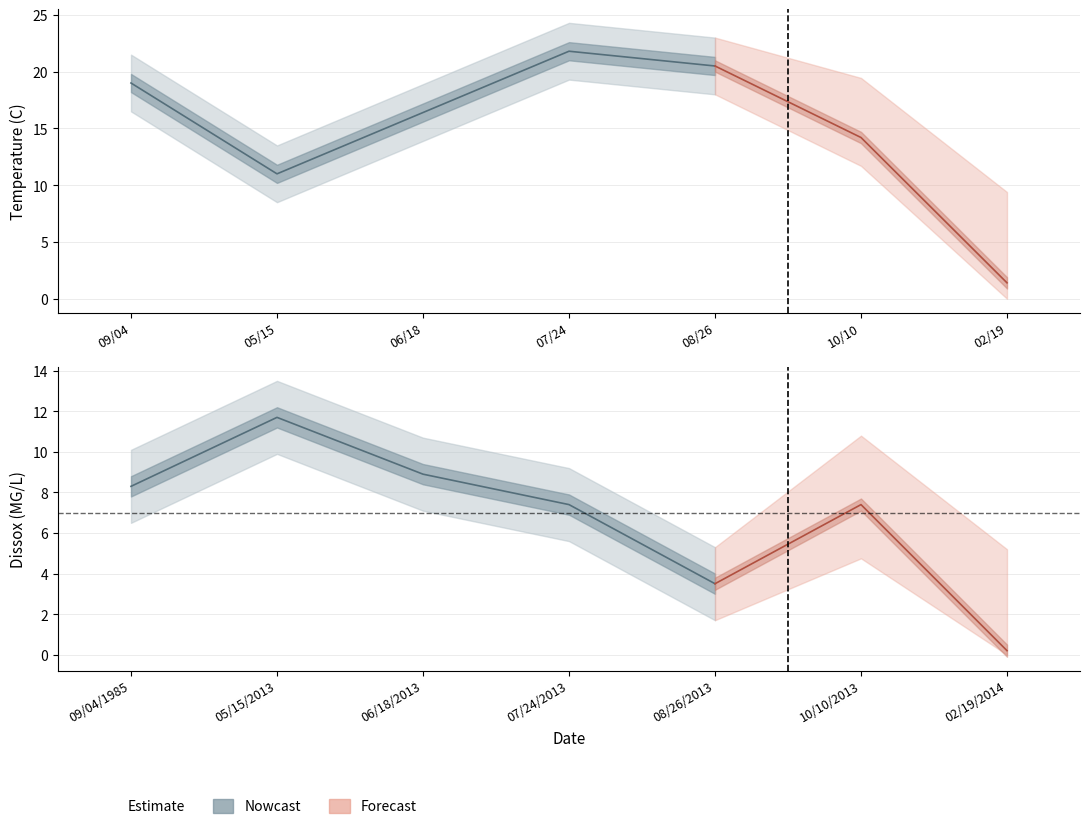

What is the label of the 2nd point from the left?

05/15/2013